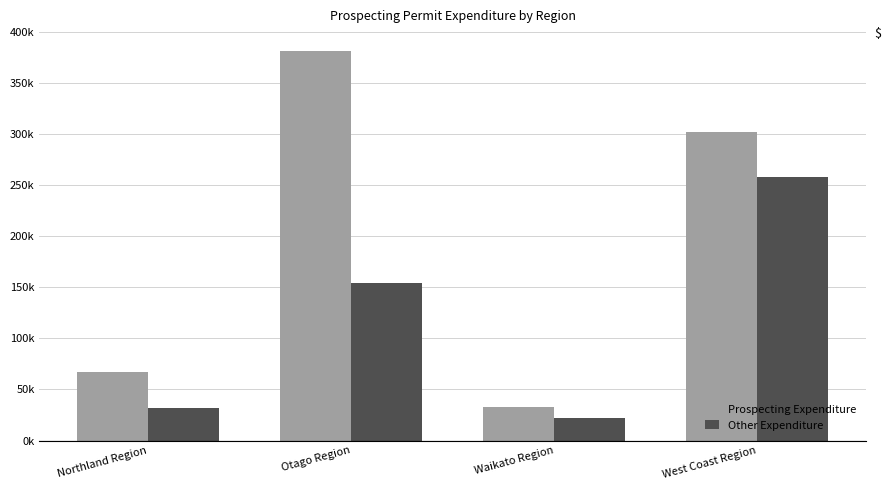

What are all the series names shown in the legend?

Prospecting Expenditure, Other Expenditure